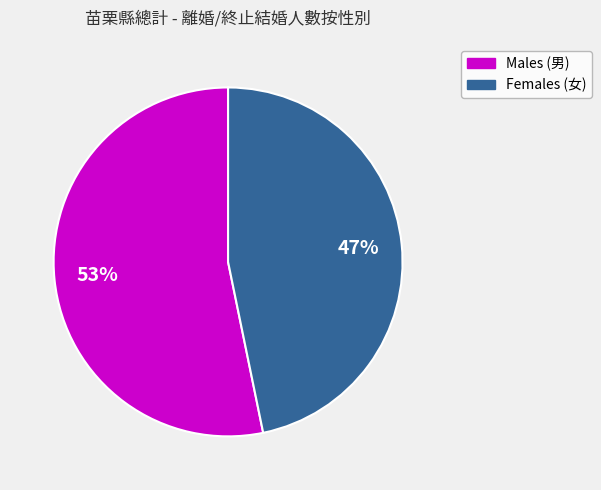

To the nearest percent, what is the difference between the largest and smallest slice percentages?

6%